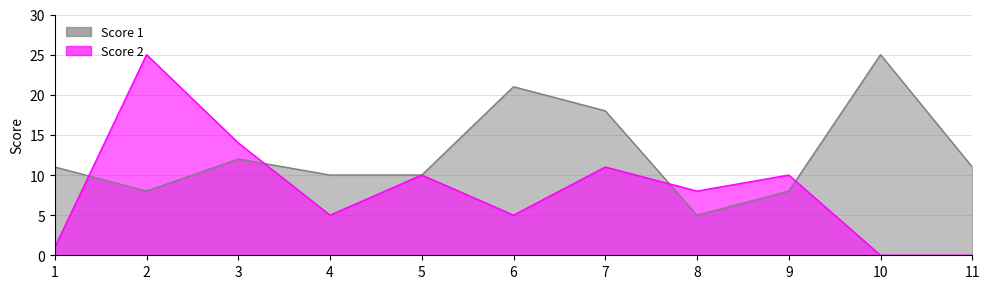

Rank the series by their average value, from highest to lowest.

Score 1, Score 2